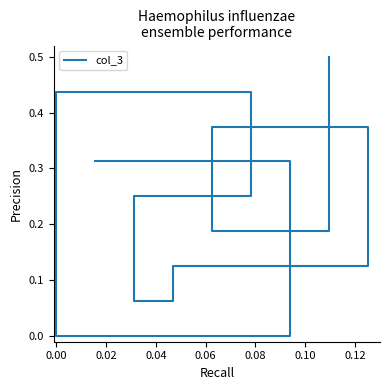

Reading left to right, transcribe all the data shown in this chart.

0.3	0.0	0.4	0.2	0.1	0.1	0.4	0.2	0.5